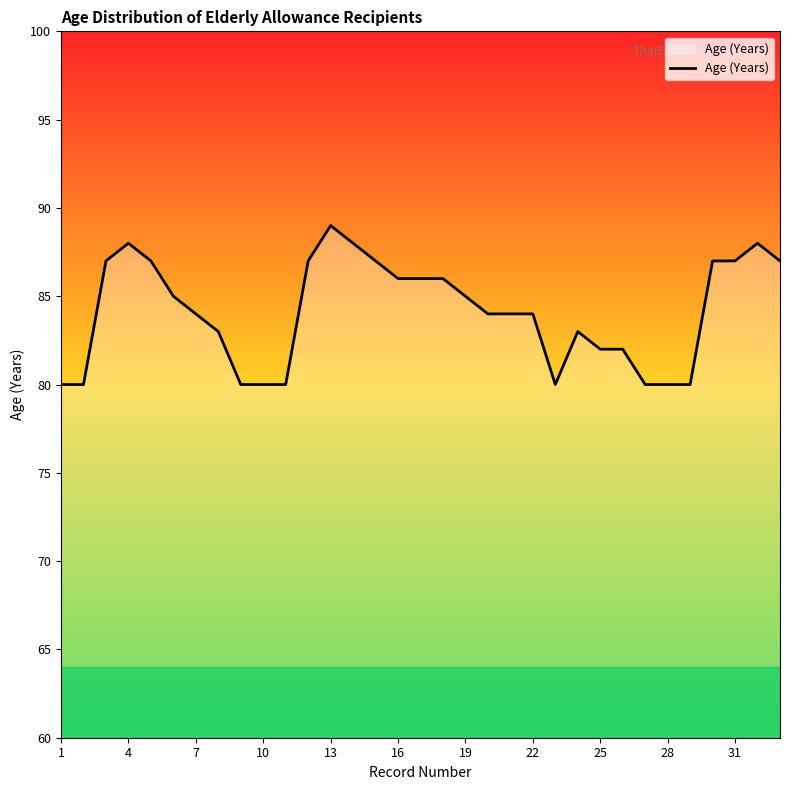

What is the greatest value displayed?

89